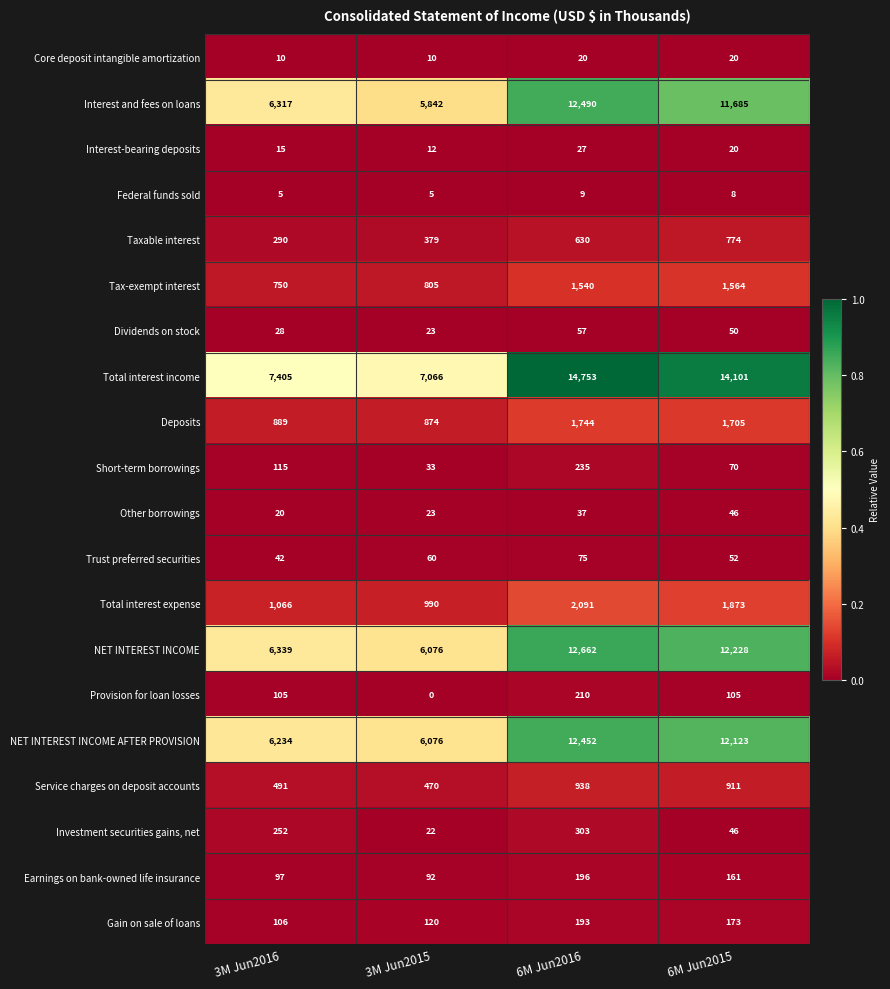

At which label does Earnings on bank-owned life insurance first exceed 161?

6M Jun2016